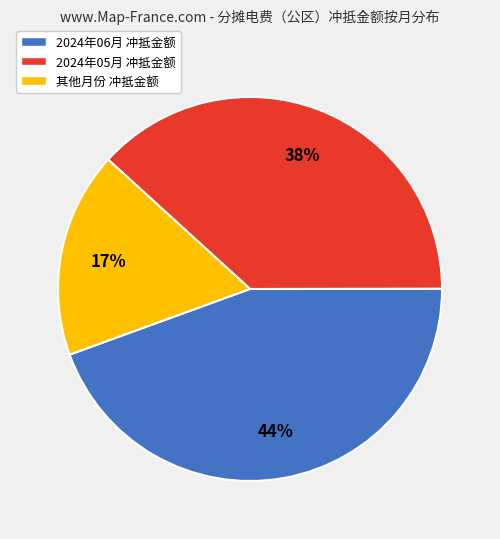

How many segments does this pie chart have?

3